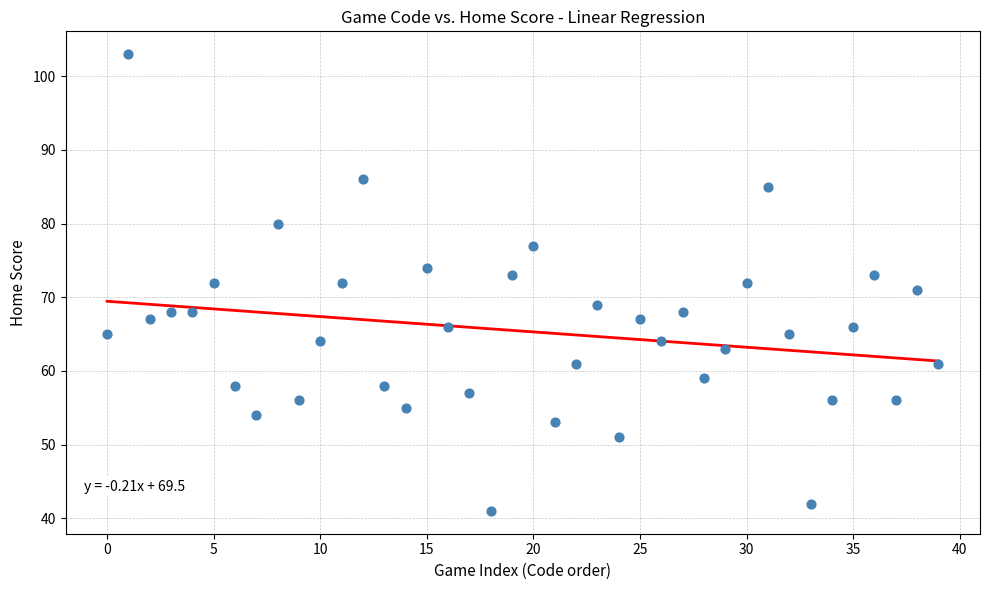

What is the range of Y values (max minus min)?

62